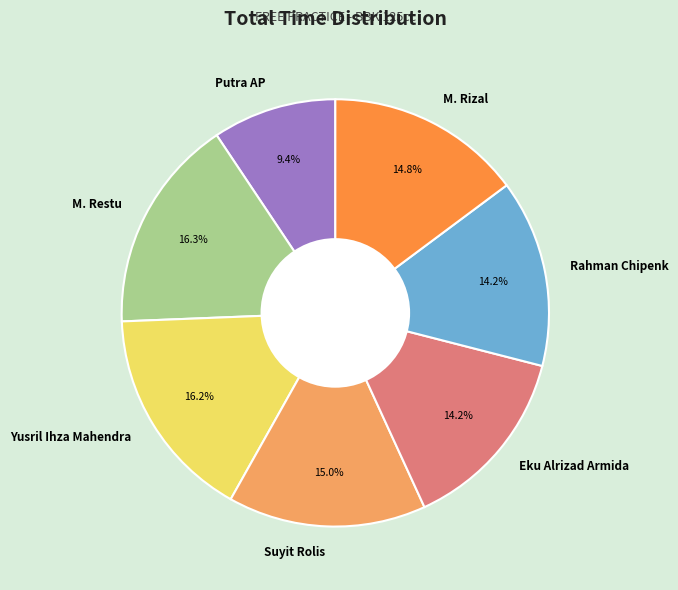

How many slices are in this pie chart?

7